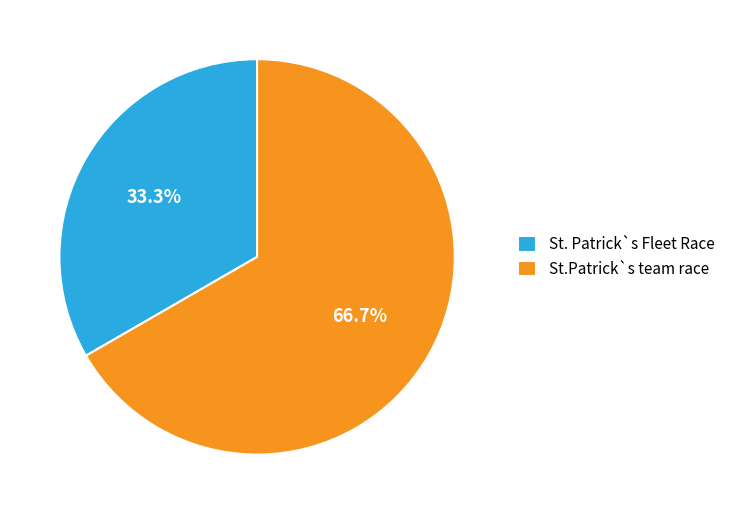

Which slice represents more than half of the pie?

St.Patrick`s team race